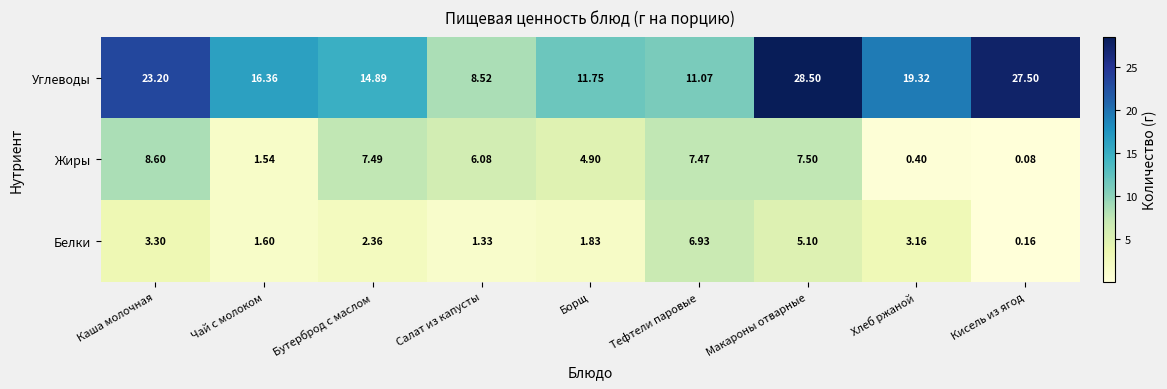

At which category does the chart reach its minimum across all series?

Кисель из ягод